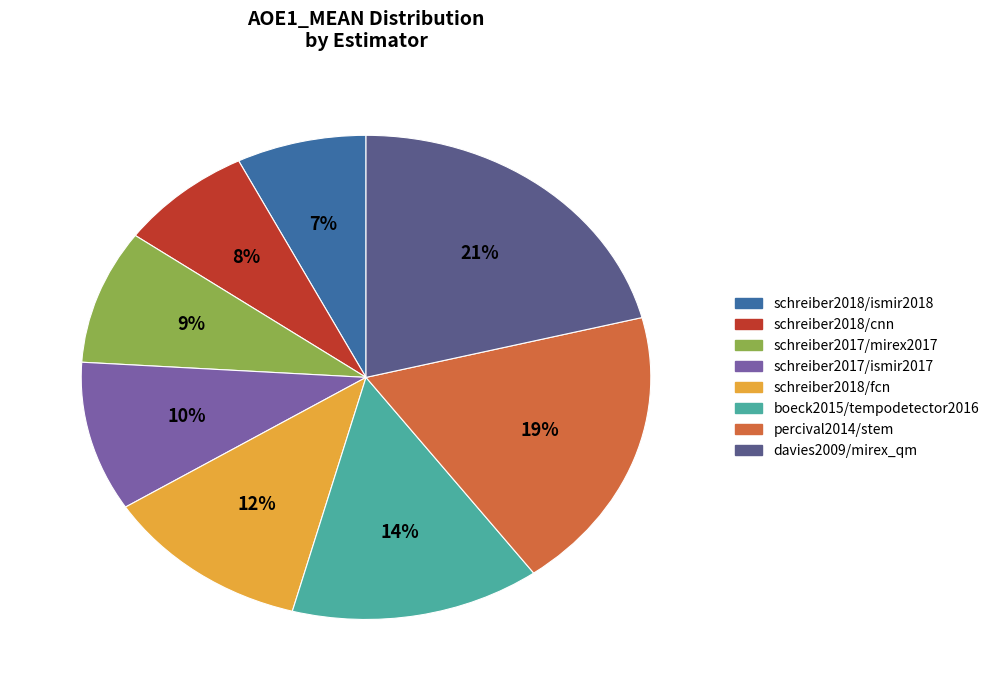

What is the largest slice in the pie chart?

davies2009/mirex_qm